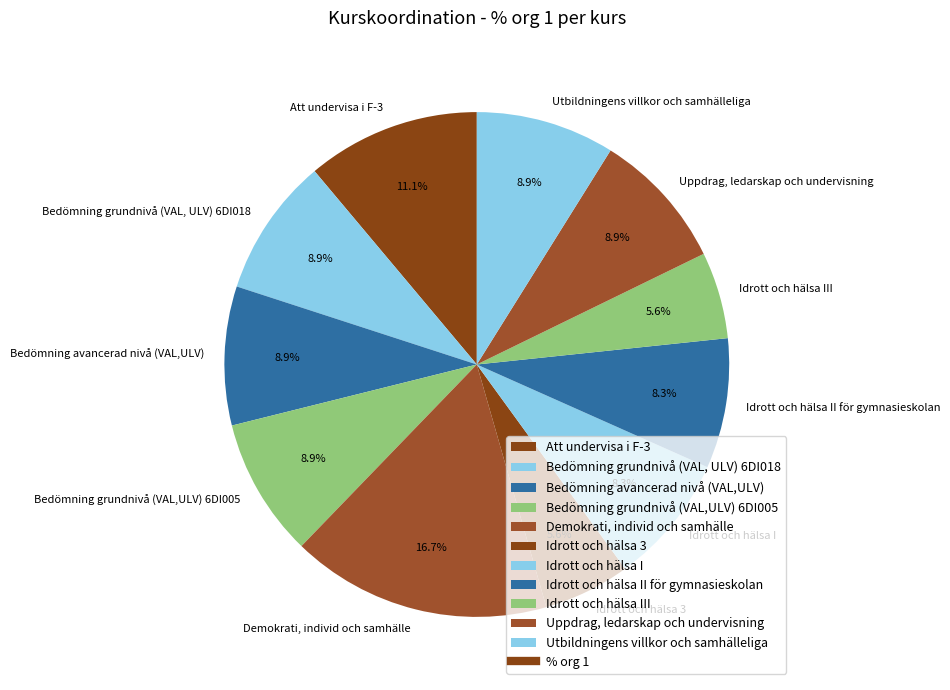

The Demokrati, individ och samhälle slice represents 26% of the pie. True or false?

False